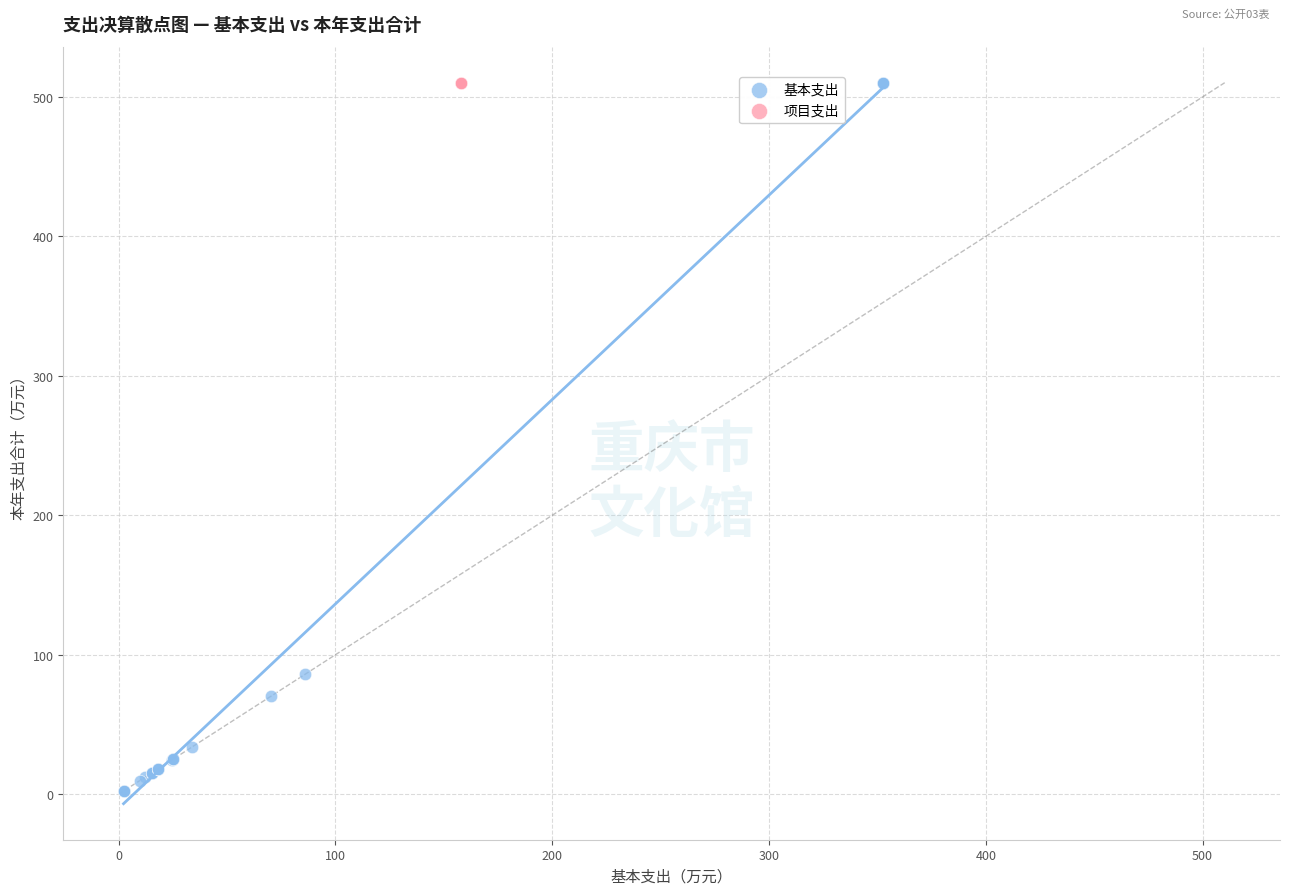

Which series contains the lowest Y value?

基本支出